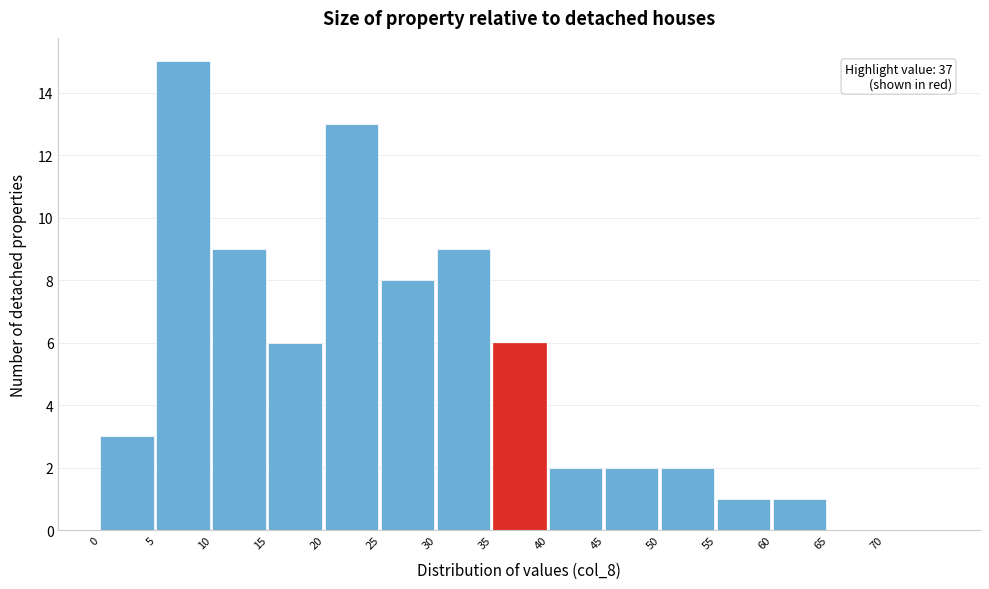

Which range on the x-axis has the tallest bar?

5 to 10